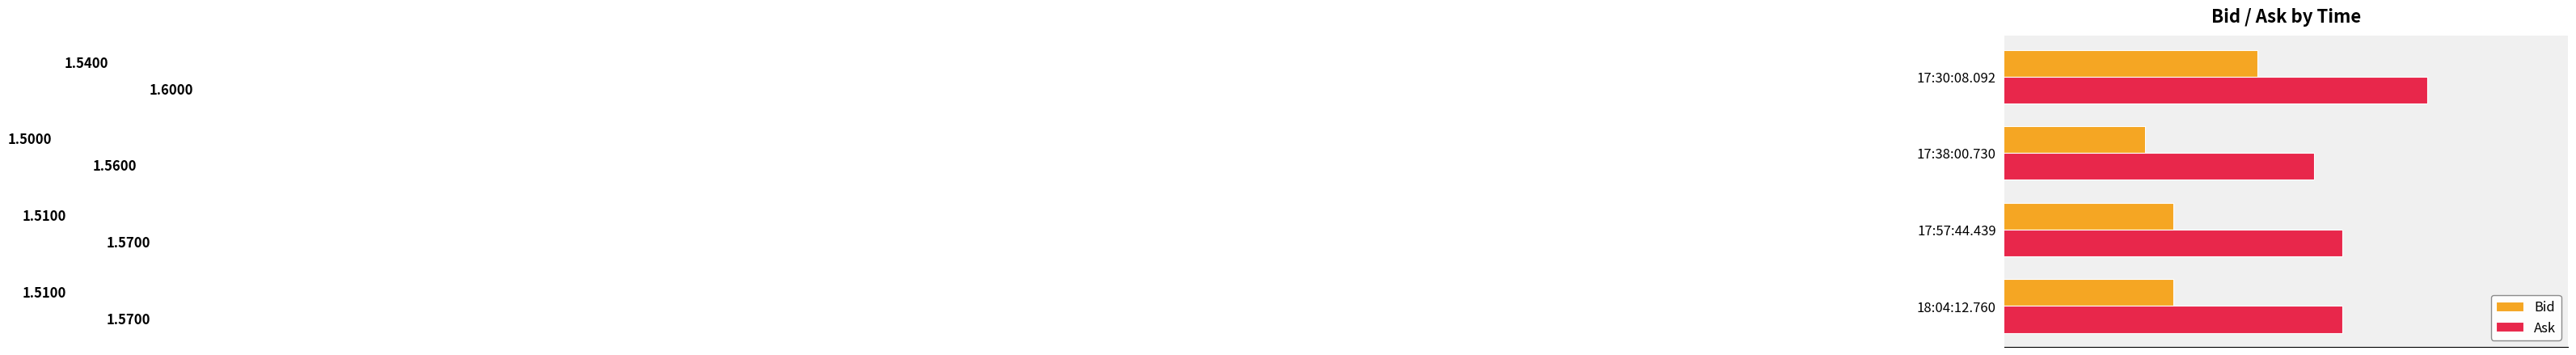

At how many categories does at least one series exceed 1?

4